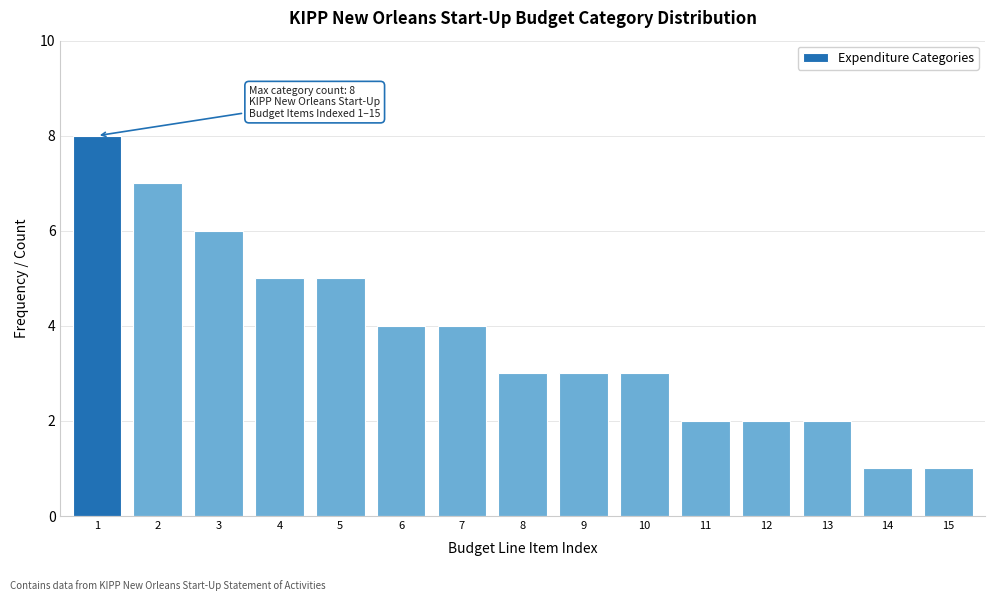

Reading right to left, transcribe all the data shown in this chart.

15=1	14=1	13=2	12=2	11=2	10=3	9=3	8=3	7=4	6=4	5=5	4=5	3=6	2=7	1=8